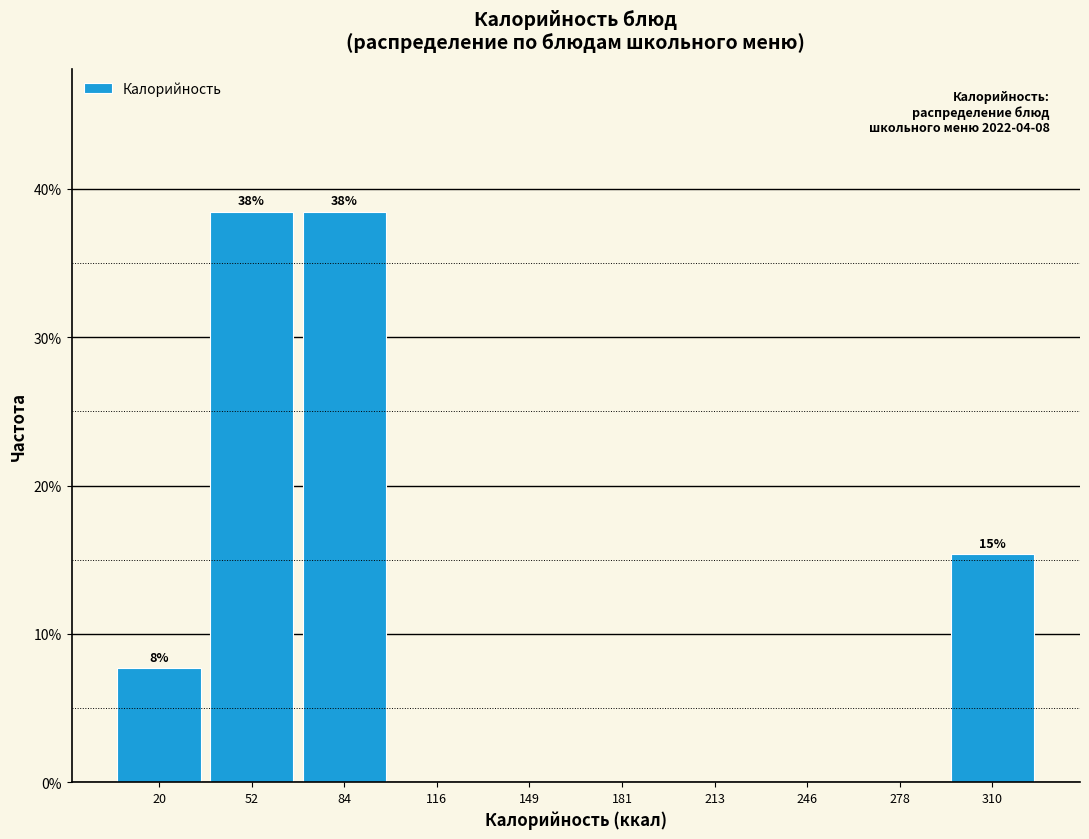

Reading left to right, list all the values displayed in this chart.

20=7.7	52=38.5	84=38.5	116=0.0	149=0.0	181=0.0	213=0.0	246=0.0	278=0.0	310=15.4